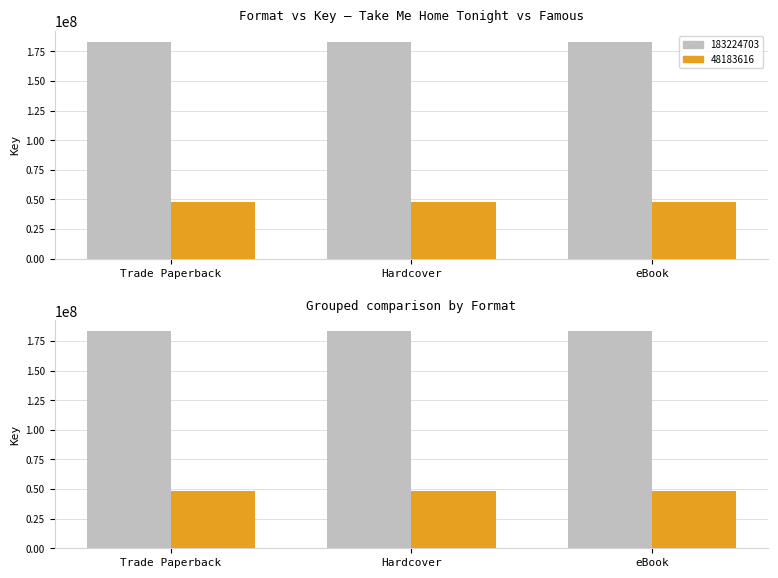

How many series are shown in this chart?

2